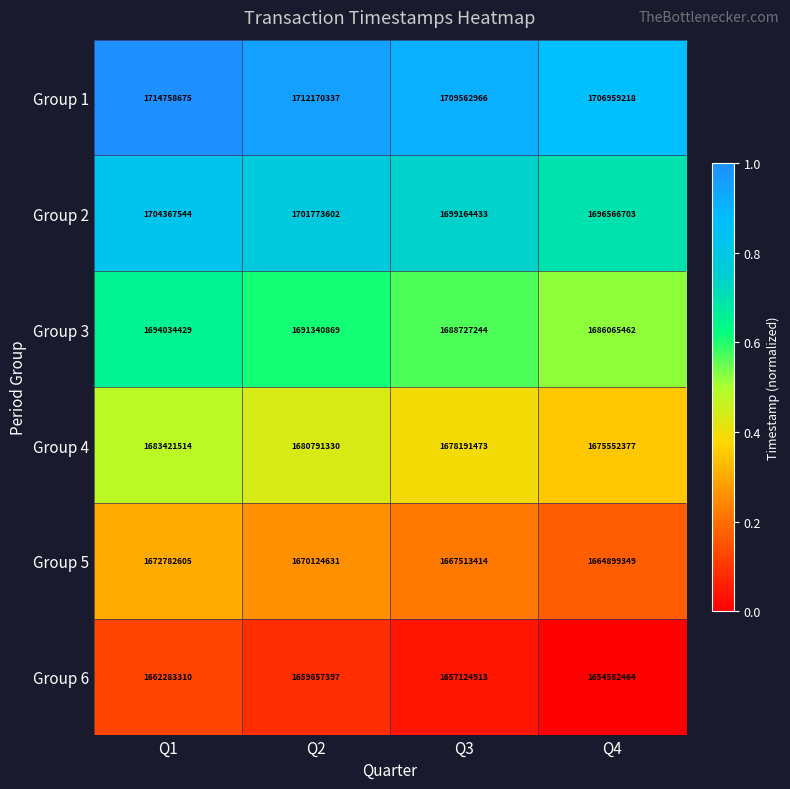

What is the average value of the Group 4 series?

1679489174